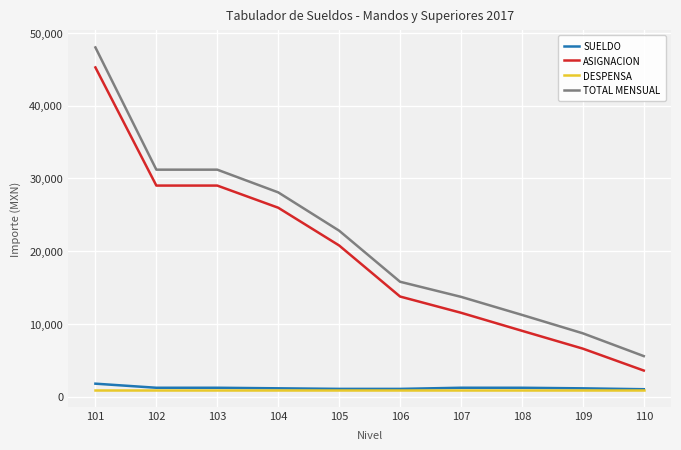

Which series has the widest spread of values?

TOTAL MENSUAL